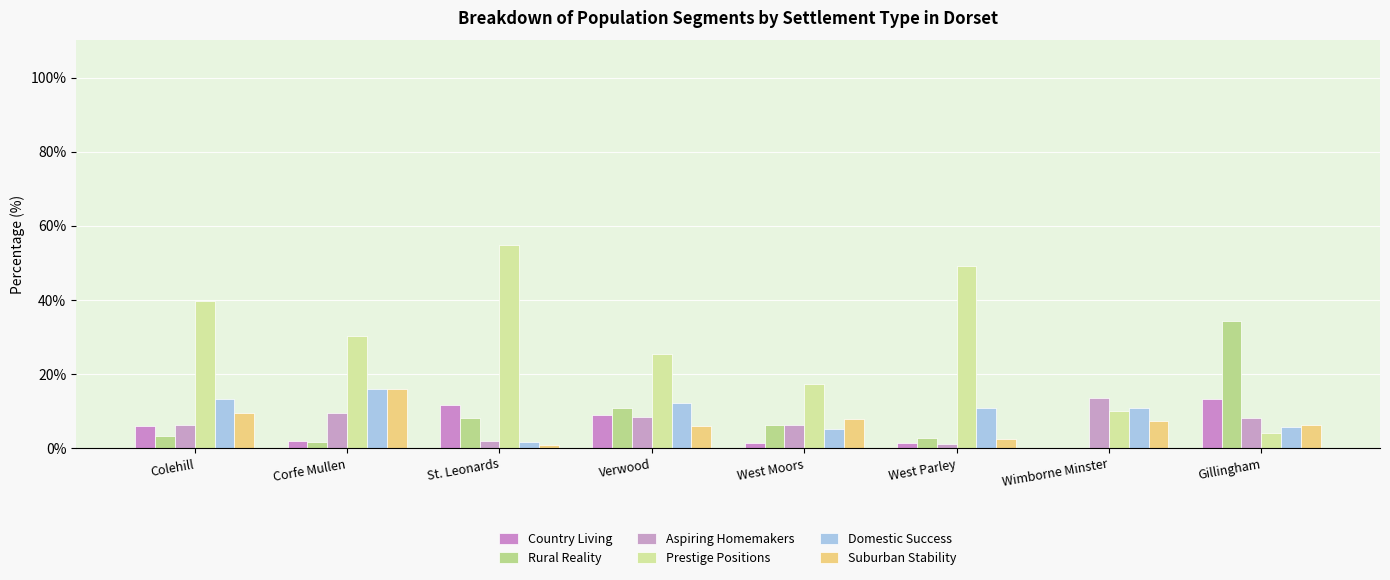

What is the minimum value for Suburban Stability?

0.7